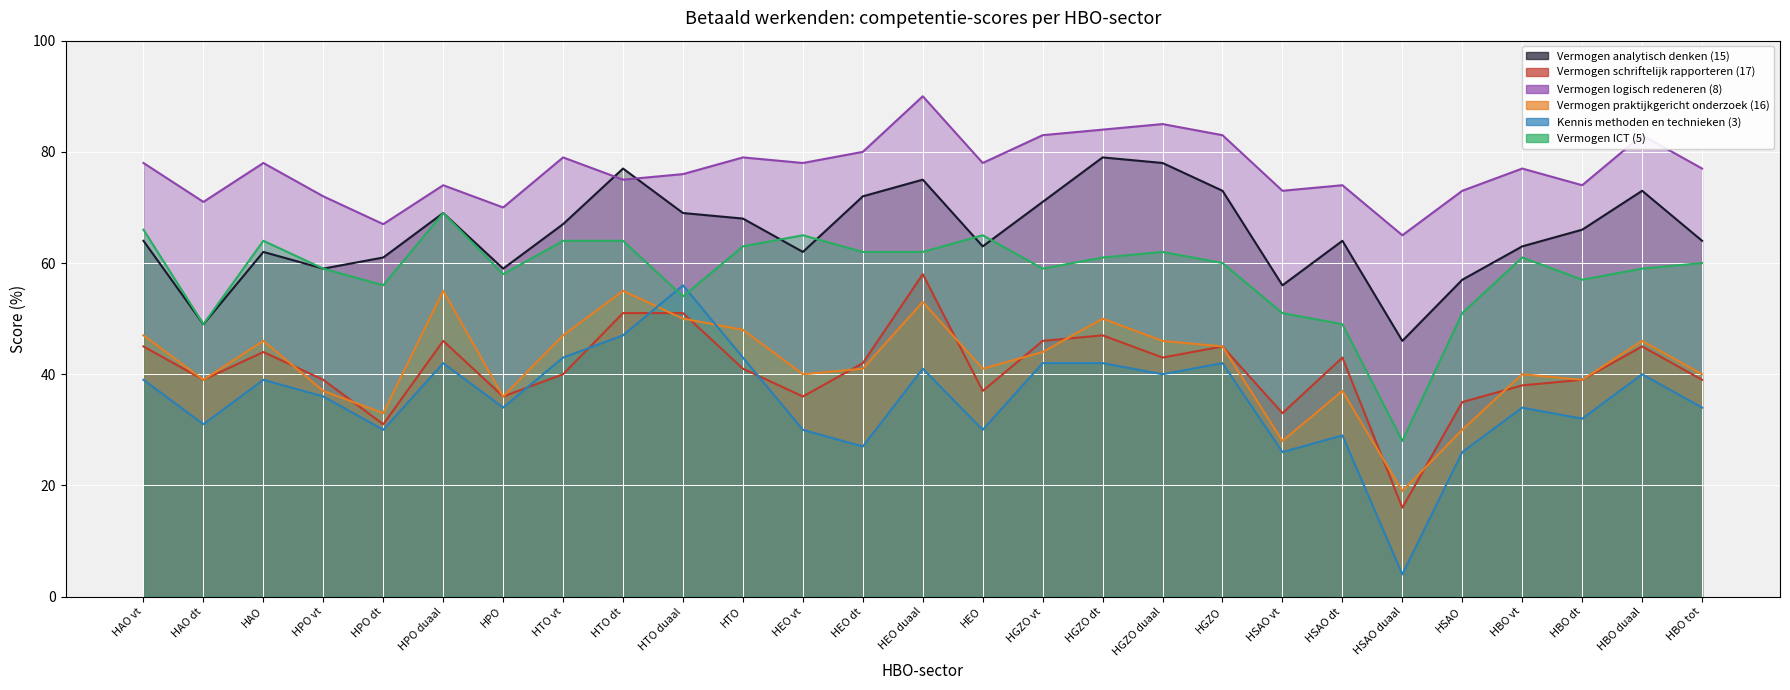

Reading right to left, what are all the values shown in this chart?

Vermogen analytisch denken (15): HBO tot=64	HBO duaal=73	HBO dt=66	HBO vt=63	HSAO=57	HSAO duaal=46	HSAO dt=64	HSAO vt=56	HGZO=73	HGZO duaal=78	HGZO dt=79	HGZO vt=71	HEO=63	HEO duaal=75	HEO dt=72	HEO vt=62	HTO=68	HTO duaal=69	HTO dt=77	HTO vt=67	HPO=59	HPO duaal=69	HPO dt=61	HPO vt=59	HAO=62	HAO dt=49	HAO vt=64
Vermogen schriftelijk rapporteren (17): HBO tot=39	HBO duaal=45	HBO dt=39	HBO vt=38	HSAO=35	HSAO duaal=16	HSAO dt=43	HSAO vt=33	HGZO=45	HGZO duaal=43	HGZO dt=47	HGZO vt=46	HEO=37	HEO duaal=58	HEO dt=42	HEO vt=36	HTO=41	HTO duaal=51	HTO dt=51	HTO vt=40	HPO=36	HPO duaal=46	HPO dt=31	HPO vt=39	HAO=44	HAO dt=39	HAO vt=45
Vermogen logisch redeneren (8): HBO tot=77	HBO duaal=83	HBO dt=74	HBO vt=77	HSAO=73	HSAO duaal=65	HSAO dt=74	HSAO vt=73	HGZO=83	HGZO duaal=85	HGZO dt=84	HGZO vt=83	HEO=78	HEO duaal=90	HEO dt=80	HEO vt=78	HTO=79	HTO duaal=76	HTO dt=75	HTO vt=79	HPO=70	HPO duaal=74	HPO dt=67	HPO vt=72	HAO=78	HAO dt=71	HAO vt=78
Vermogen praktijkgericht onderzoek (16): HBO tot=40	HBO duaal=46	HBO dt=39	HBO vt=40	HSAO=30	HSAO duaal=19	HSAO dt=37	HSAO vt=28	HGZO=45	HGZO duaal=46	HGZO dt=50	HGZO vt=44	HEO=41	HEO duaal=53	HEO dt=41	HEO vt=40	HTO=48	HTO duaal=50	HTO dt=55	HTO vt=47	HPO=36	HPO duaal=55	HPO dt=33	HPO vt=37	HAO=46	HAO dt=39	HAO vt=47
Kennis methoden en technieken (3): HBO tot=34	HBO duaal=40	HBO dt=32	HBO vt=34	HSAO=26	HSAO duaal=4	HSAO dt=29	HSAO vt=26	HGZO=42	HGZO duaal=40	HGZO dt=42	HGZO vt=42	HEO=30	HEO duaal=41	HEO dt=27	HEO vt=30	HTO=43	HTO duaal=56	HTO dt=47	HTO vt=43	HPO=34	HPO duaal=42	HPO dt=30	HPO vt=36	HAO=39	HAO dt=31	HAO vt=39
Vermogen ICT (5): HBO tot=60	HBO duaal=59	HBO dt=57	HBO vt=61	HSAO=51	HSAO duaal=28	HSAO dt=49	HSAO vt=51	HGZO=60	HGZO duaal=62	HGZO dt=61	HGZO vt=59	HEO=65	HEO duaal=62	HEO dt=62	HEO vt=65	HTO=63	HTO duaal=54	HTO dt=64	HTO vt=64	HPO=58	HPO duaal=69	HPO dt=56	HPO vt=59	HAO=64	HAO dt=49	HAO vt=66